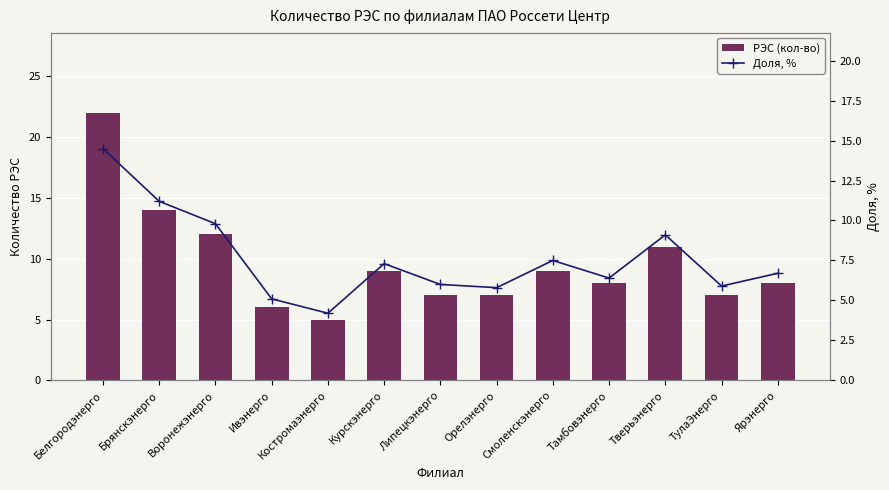

Which series has the largest range (max minus min)?

РЭС (кол-во)